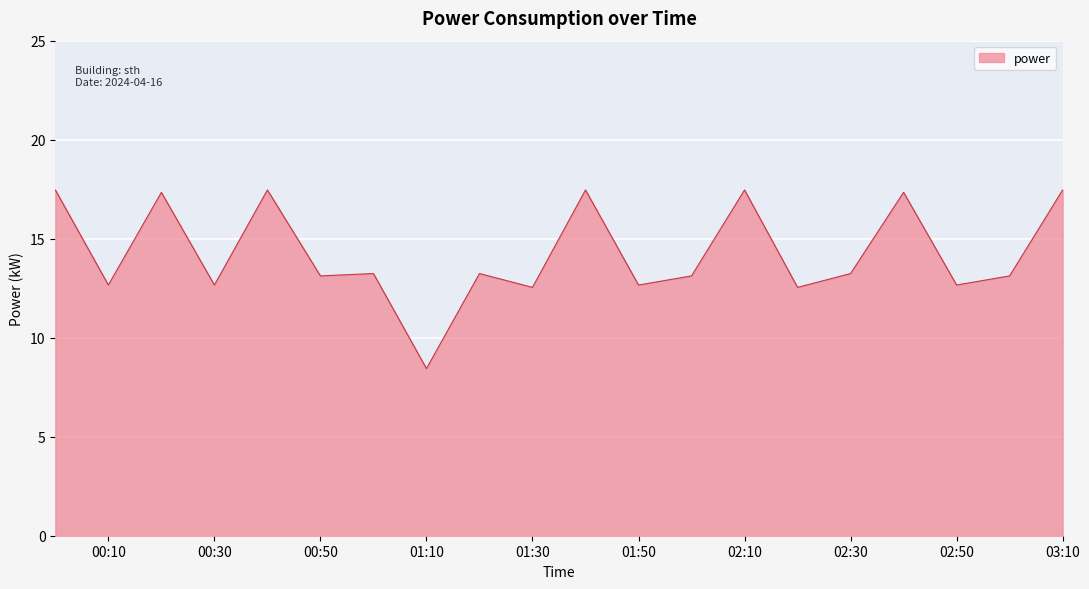

Count the number of values greater than 13.

13